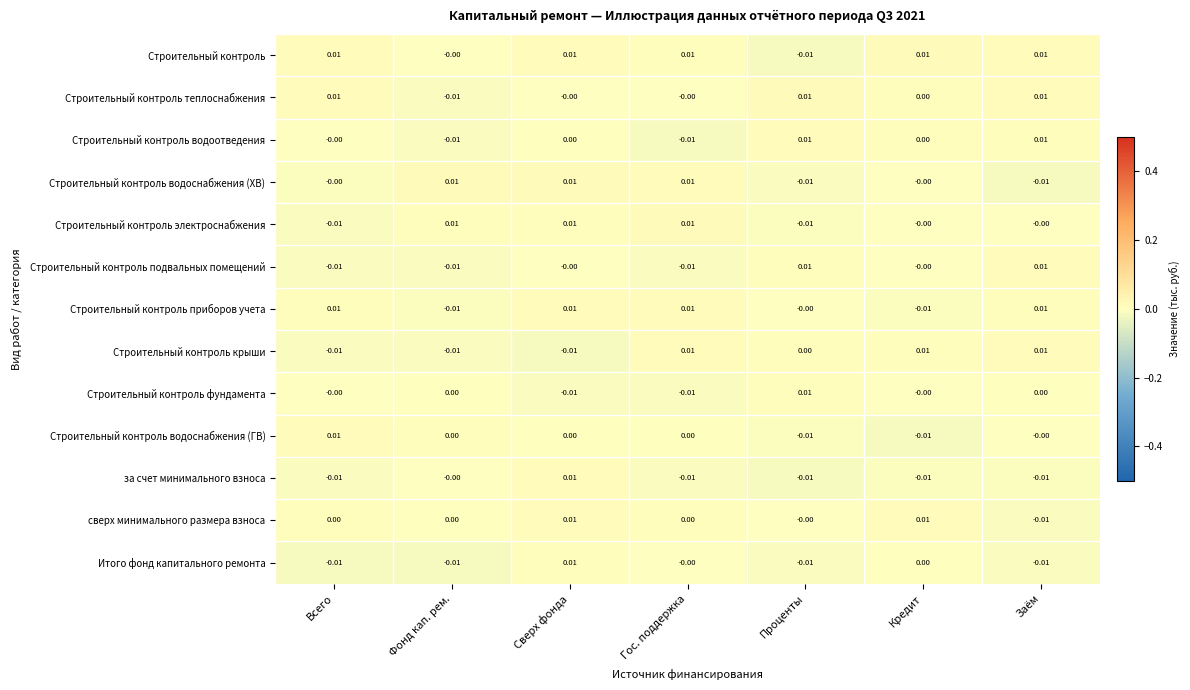

At which category is the sum across all series the highest?

Сверх фонда